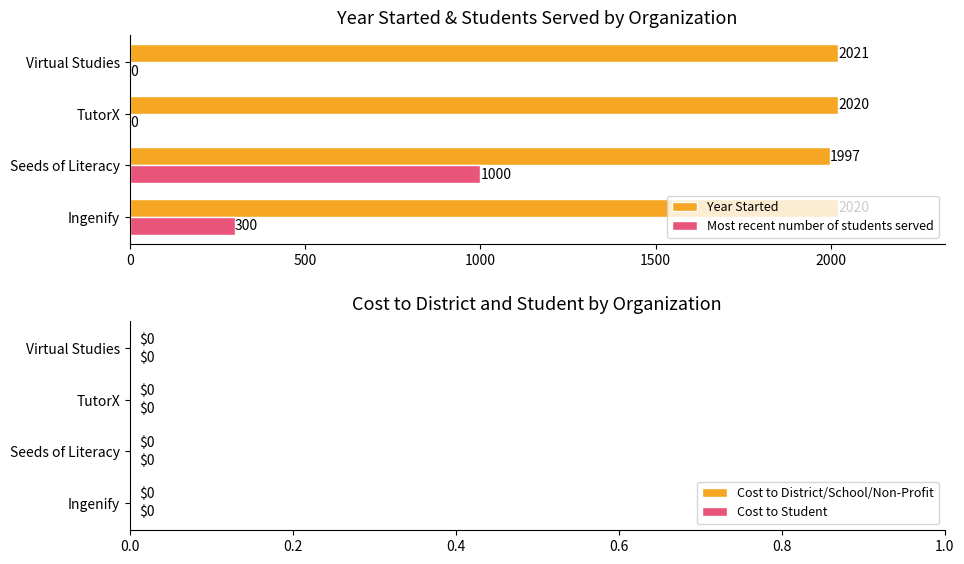

What is the sum of the Year Started values at TutorX and Seeds of Literacy?

4017